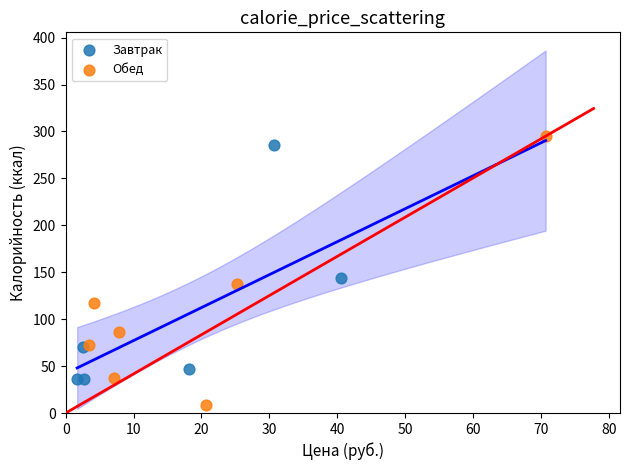

Which series has the largest Y range (max minus min)?

Обед